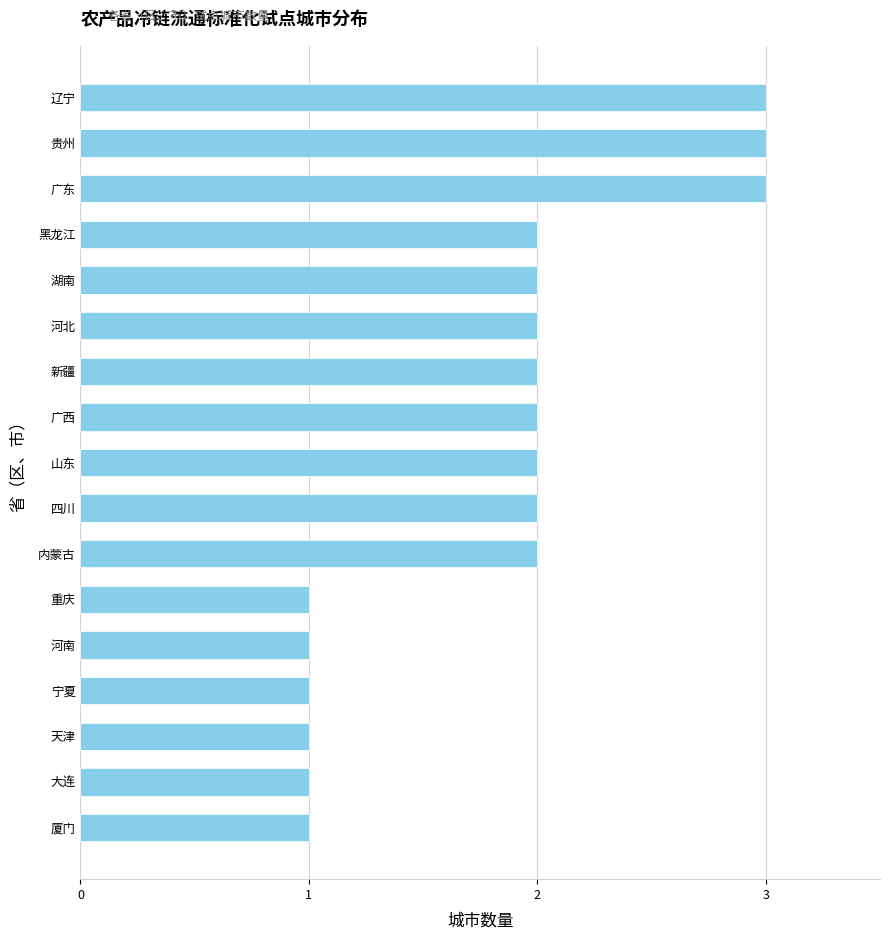

What is the greatest value displayed?

3